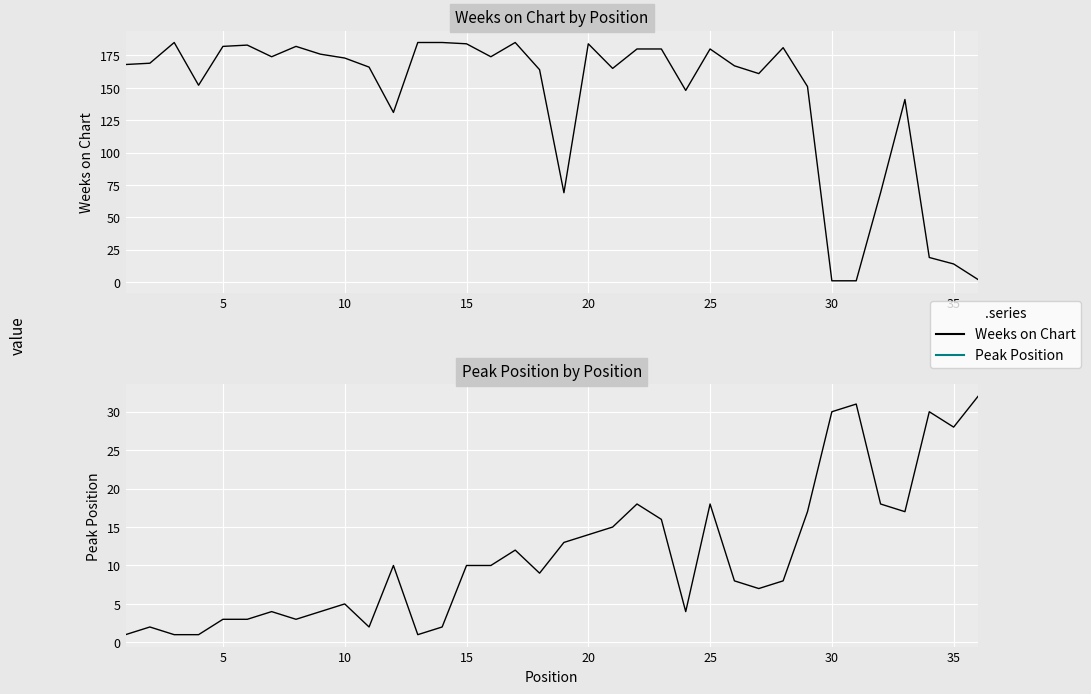

What is the lowest value of the Weeks on Chart series?

1